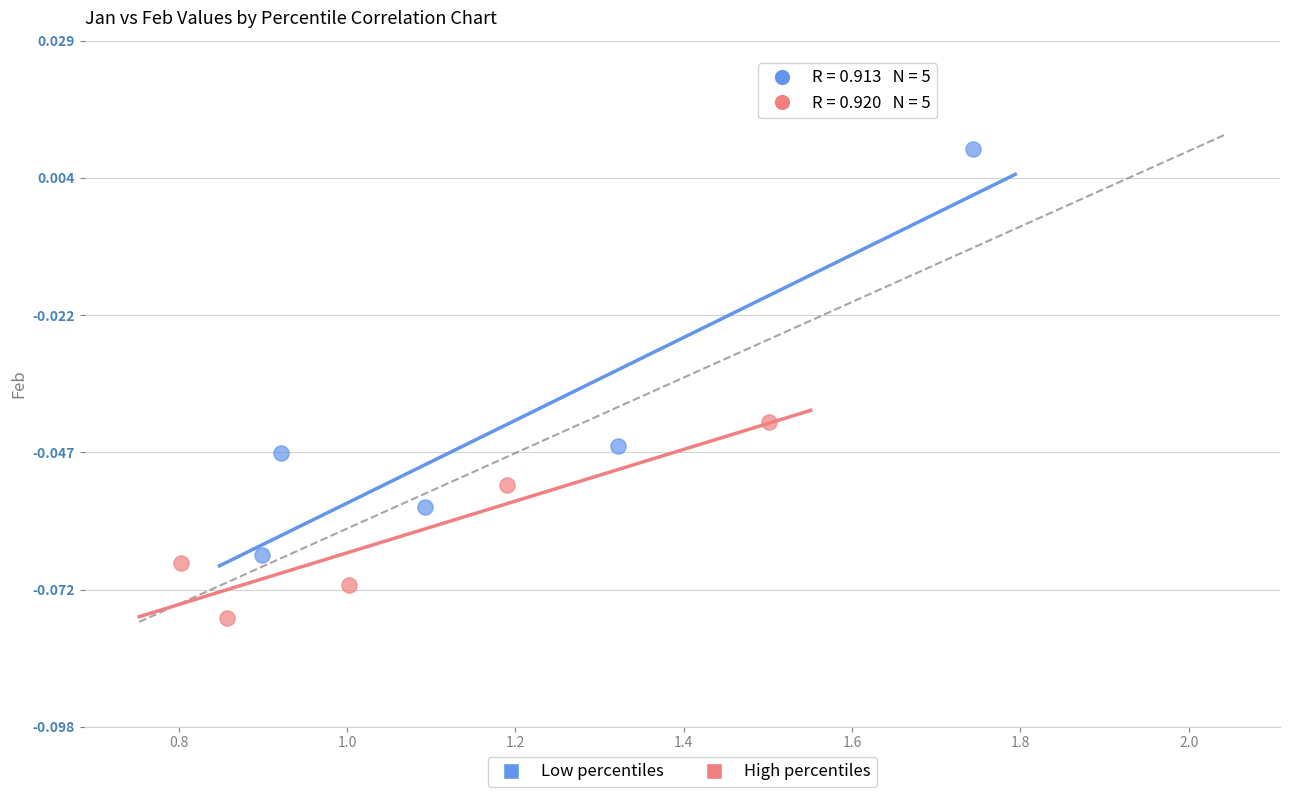

Which series has the widest spread of Y values?

Low percentiles